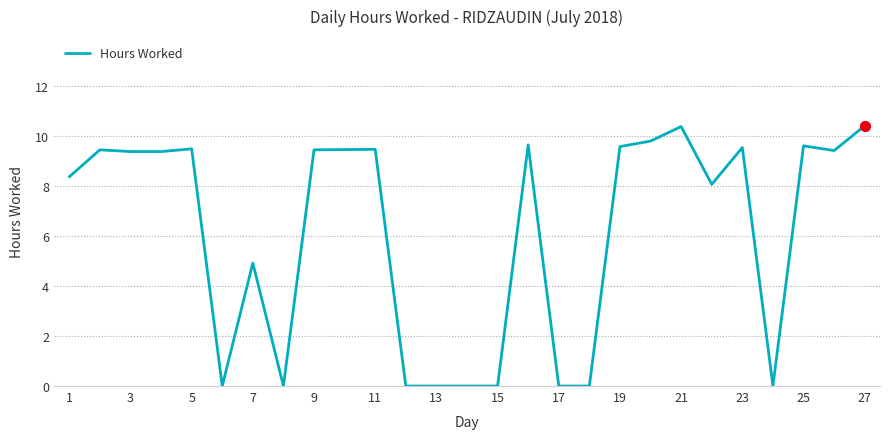

What is the difference between the maximum and minimum values?

10.4